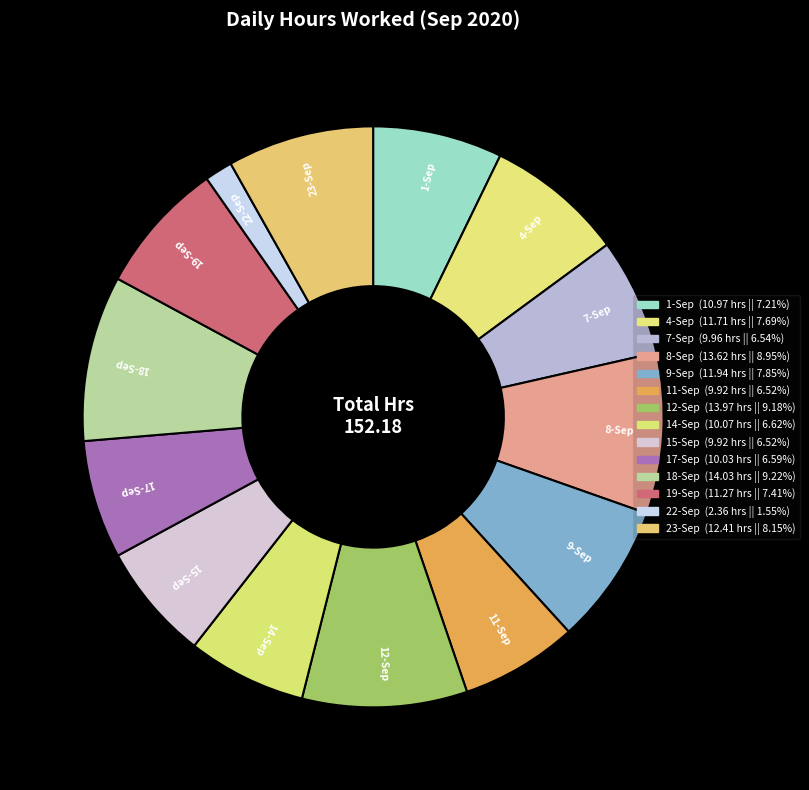

Which slice is the largest?

18-Sep